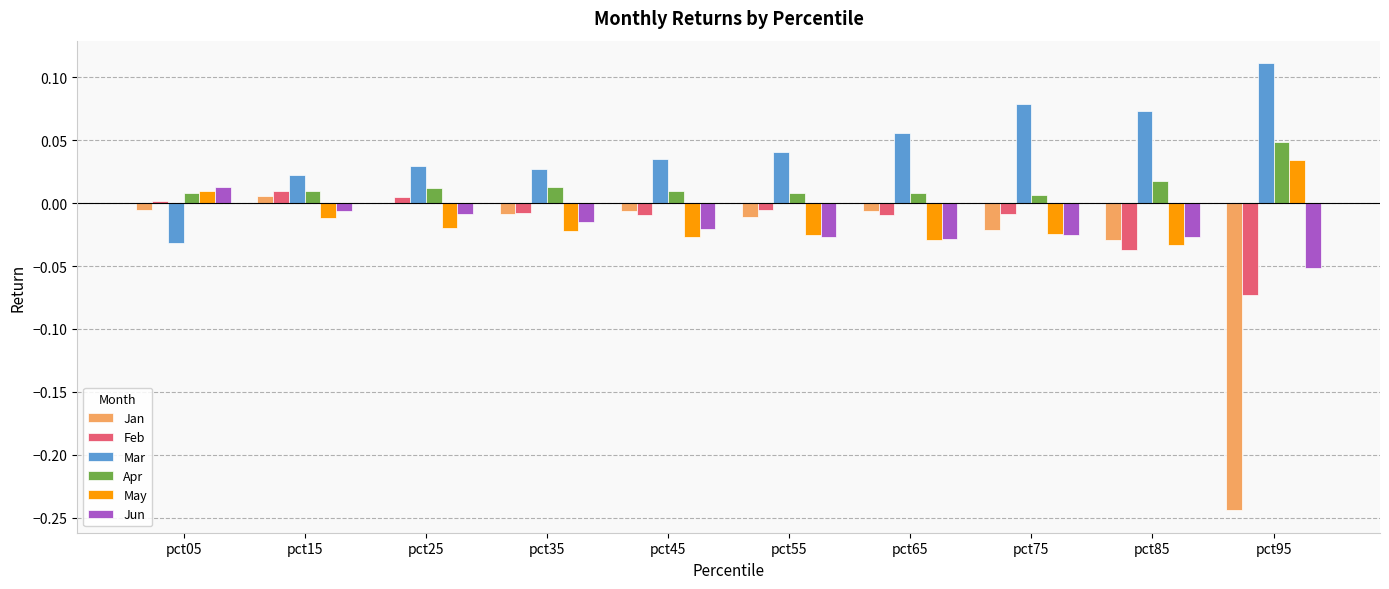

Which series changed the most between pct25 and pct95?

Jan